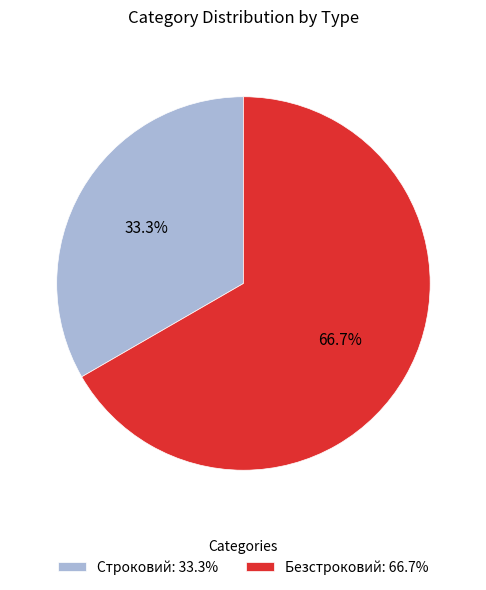

Rank the categories by value from highest to lowest.

Безстроковий, Строковий